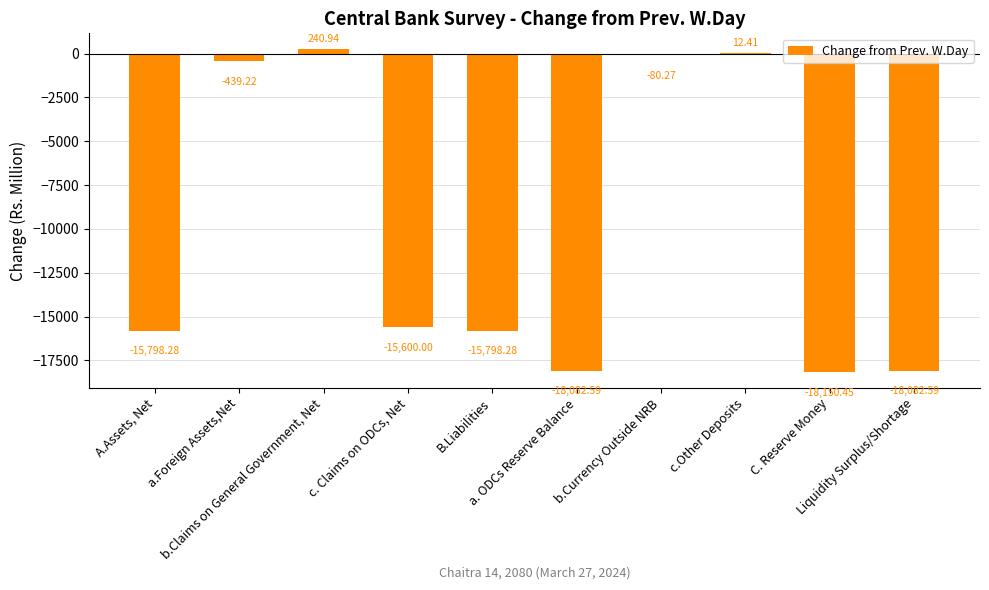

What is the sum of all values?

-101778.3